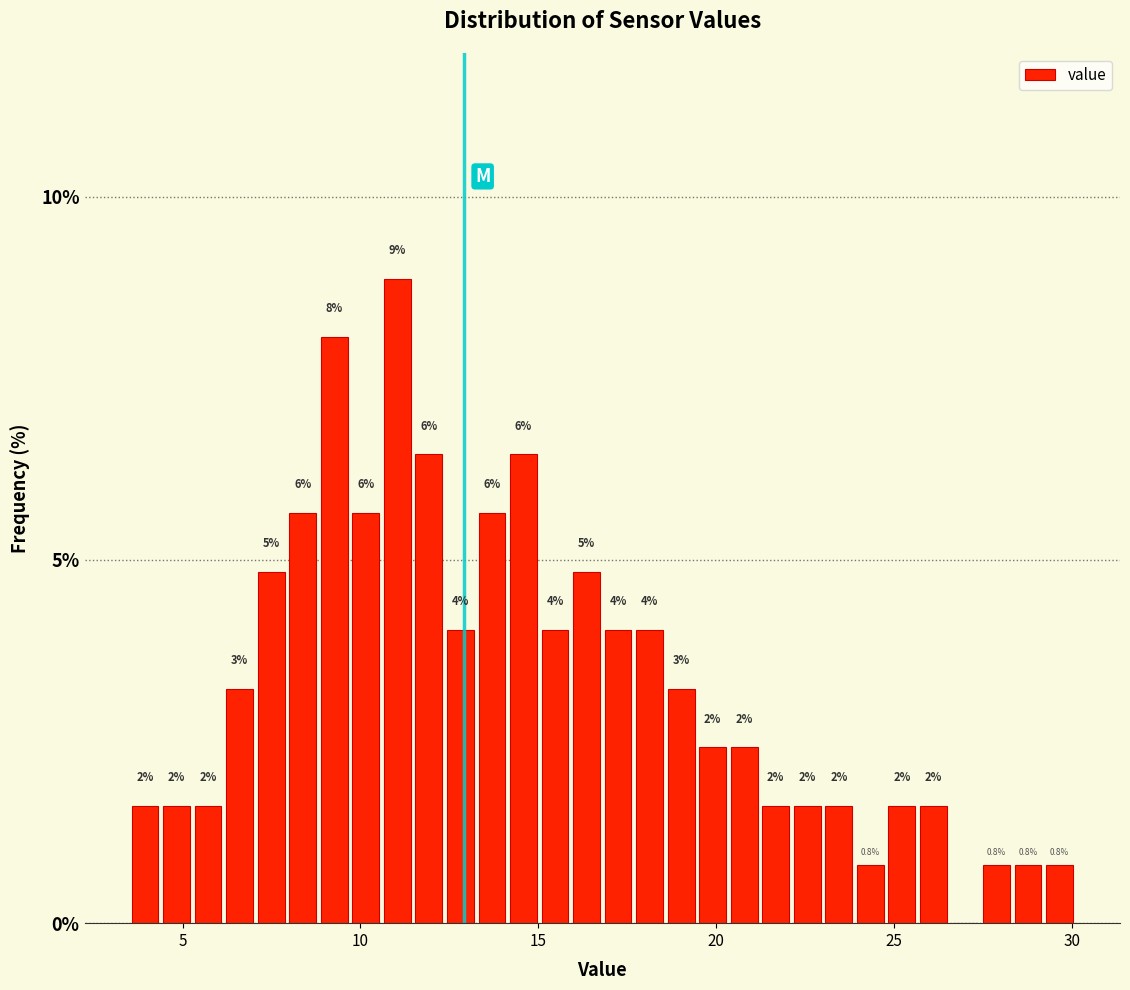

Read against the x-axis, roughly where is the centre of the tallest bar?

11.0